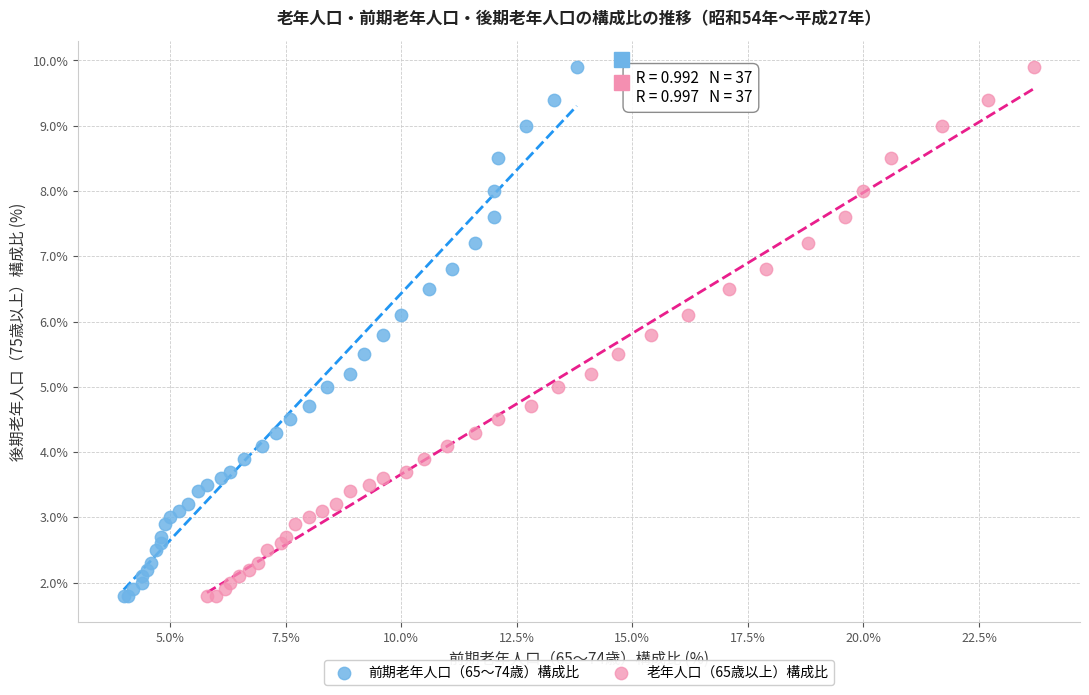

What are all the series names shown in the legend?

前期老年人口（65～74歳）構成比, 老年人口（65歳以上）構成比